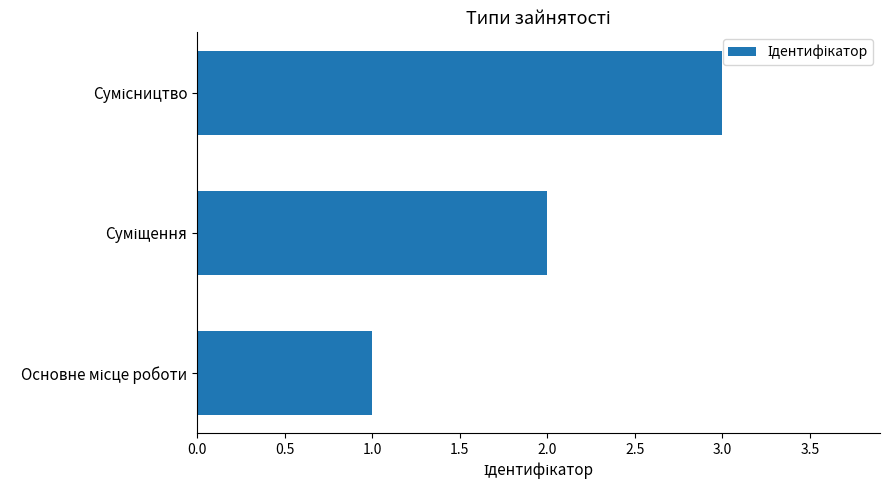

What is the sum of all values?

6